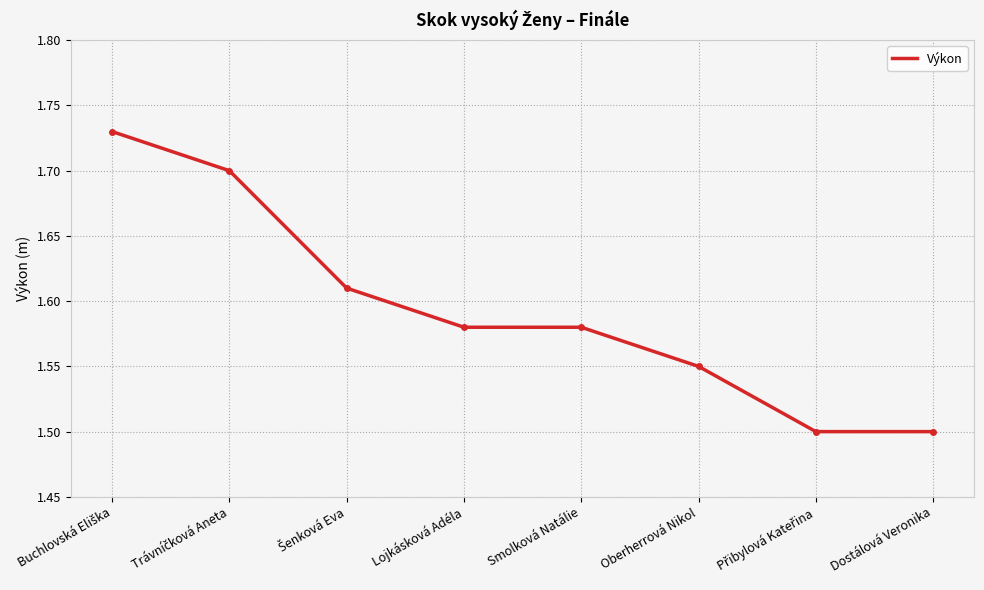

Approximately how many times larger is the value at Šenková Eva compared to Lojkásková Adéla?

1.0